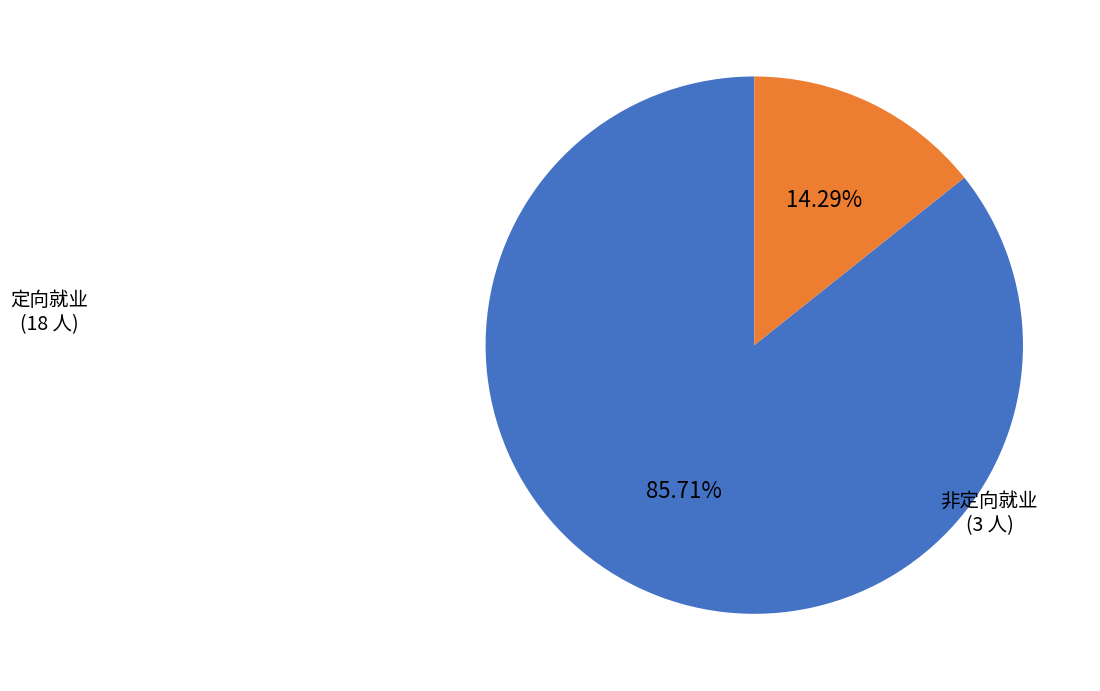

Does any single category account for the majority?

Yes